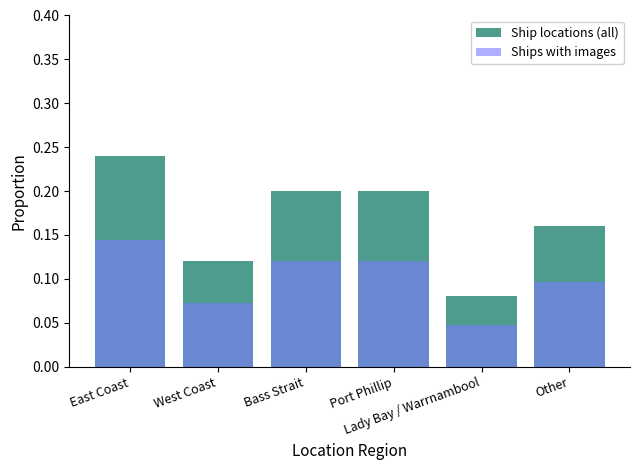

Reading left to right, what are all the values shown in this chart?

Ship locations (all): 0.2	0.1	0.2	0.2	0.1	0.2
Ships with images: 0.1	0.1	0.1	0.1	0.0	0.1